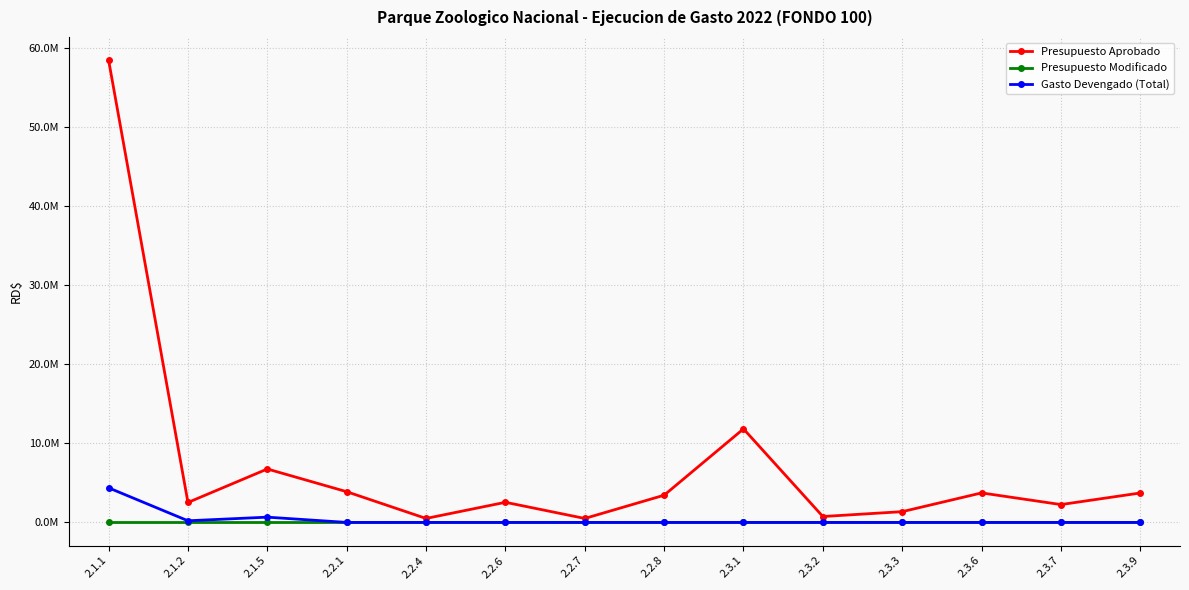

True or false: Presupuesto Aprobado and Gasto Devengado (Total) cross at least once.

False